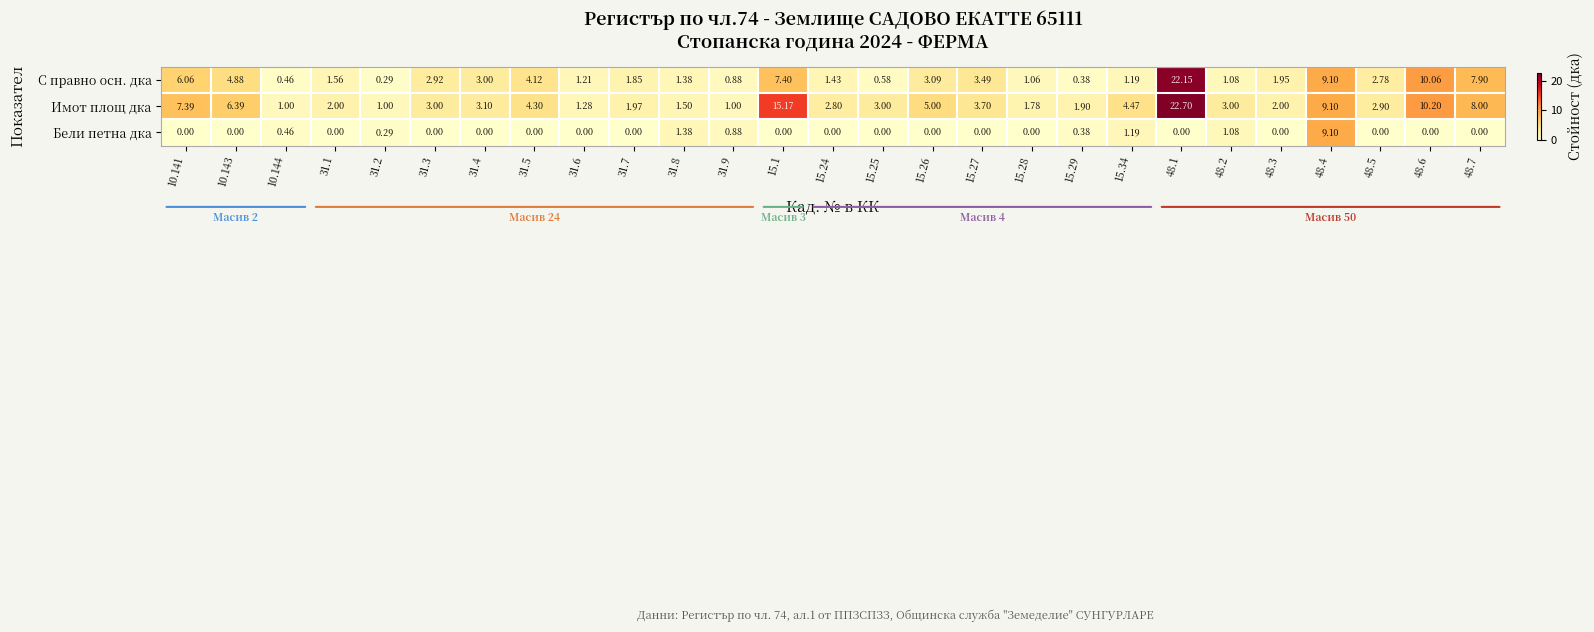

Count the number of categories in the chart.

27